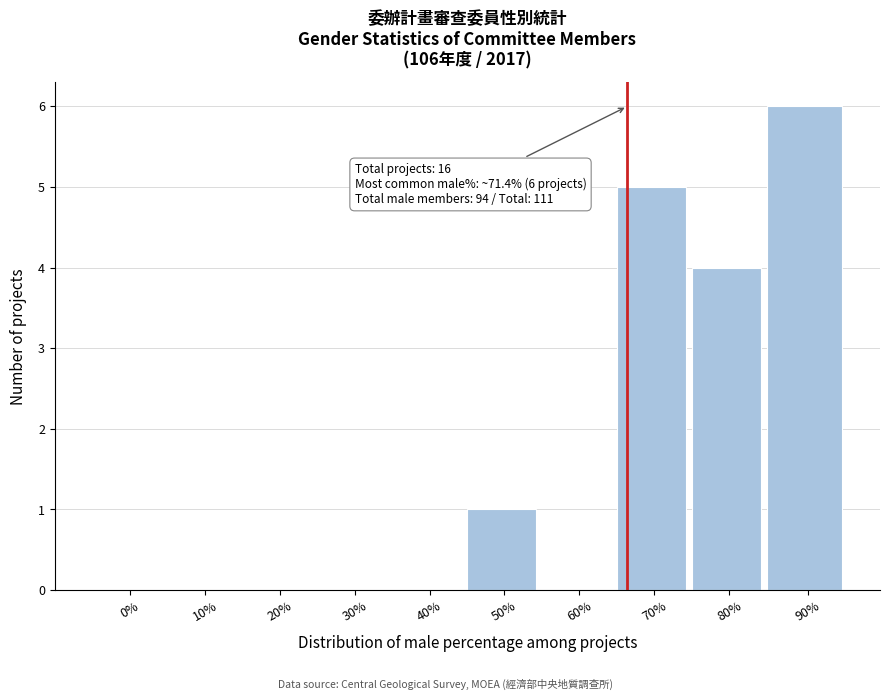

Reading left to right, what are all the values shown in this chart?

0%=0	10%=0	20%=0	30%=0	40%=0	50%=1	60%=0	70%=5	80%=4	90%=6